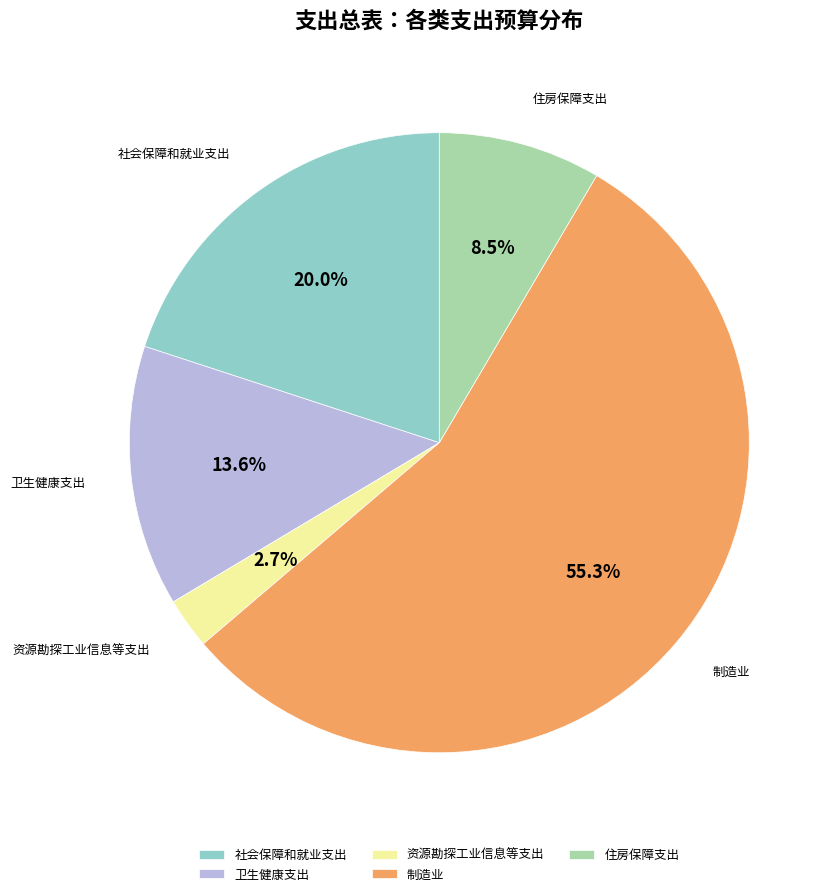

How many slices are in this pie chart?

5